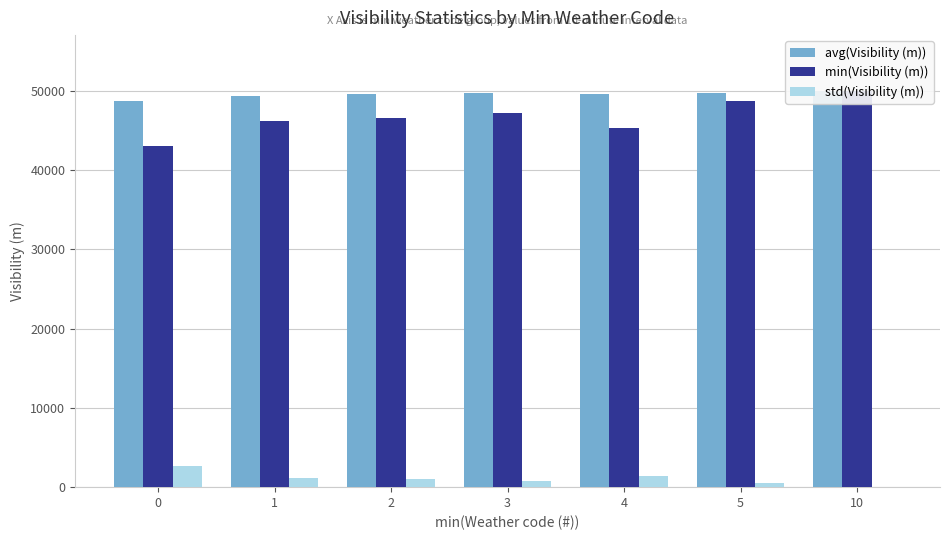

What are all the series names shown in the legend?

avg(Visibility (m)), min(Visibility (m)), std(Visibility (m))